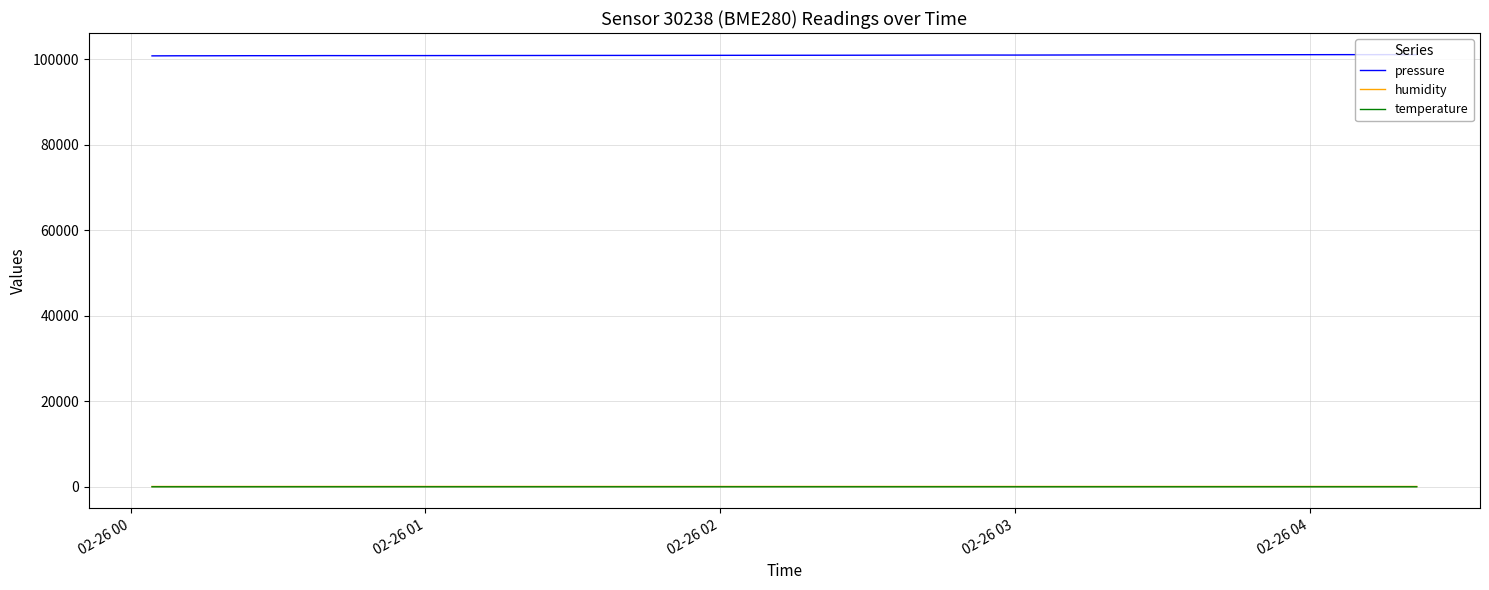

True or false: humidity and pressure cross at least once.

False